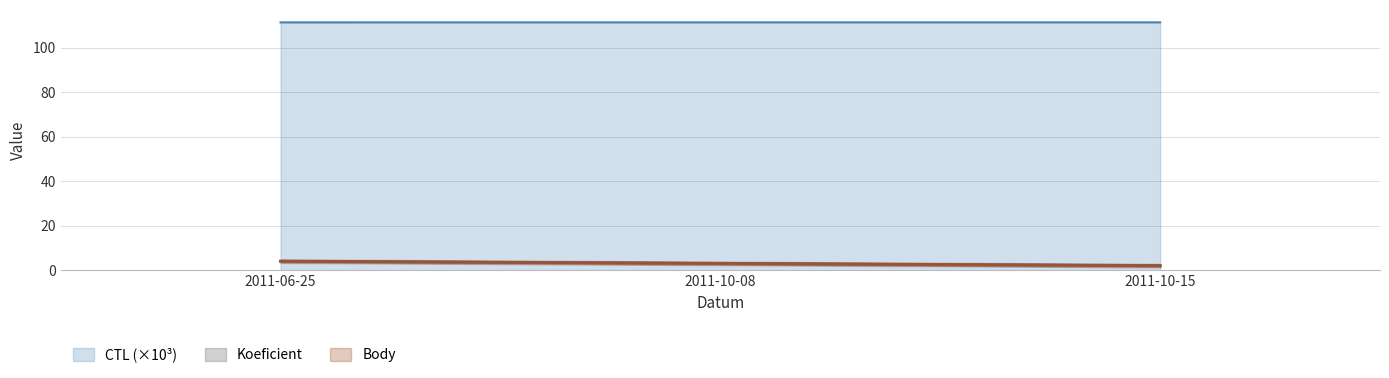

What is the value of the CTL point at the 2nd from the left?

111.4